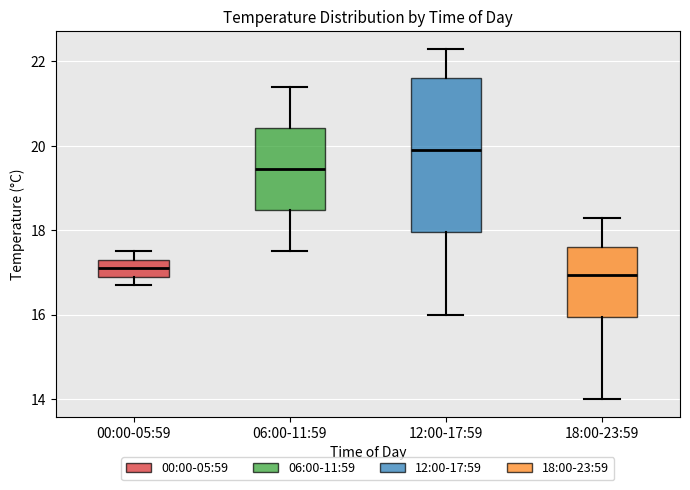

Where is the lower edge of the box for 18:00-23:59 on the y-axis? The values are not printed on the chart, so give them approximately, as read against the axis.

16.0